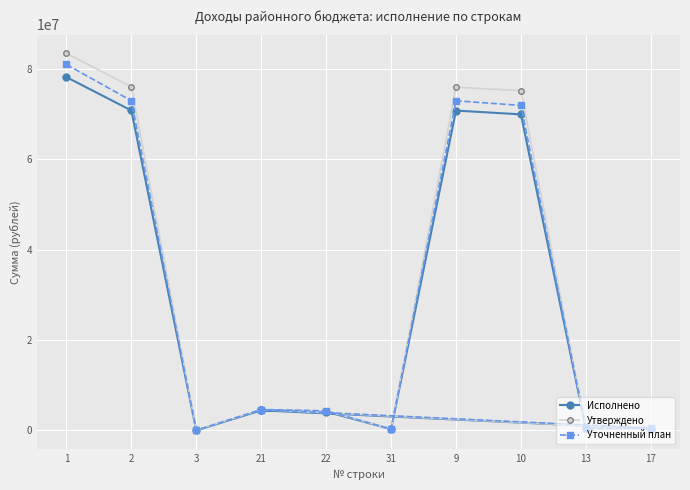

The value of Утверждено at 2 is 76071978.0. True or false?

True